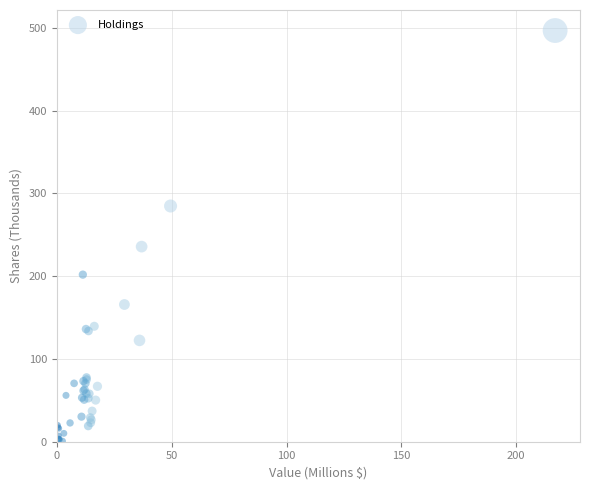

What Y value in the scatter plot is closest to 248?

235.8